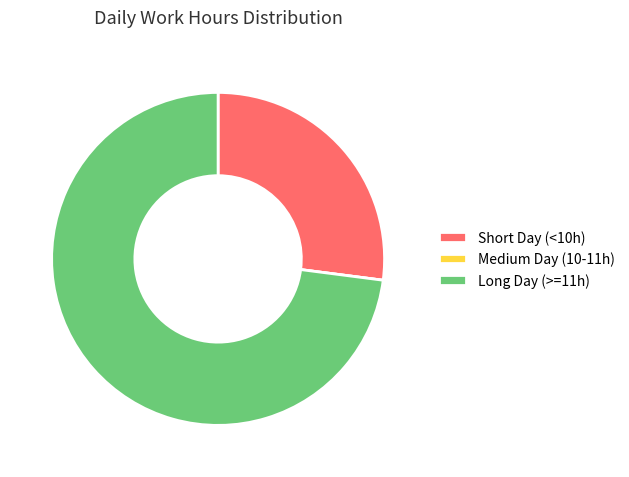

Is there a majority slice in this chart?

Yes